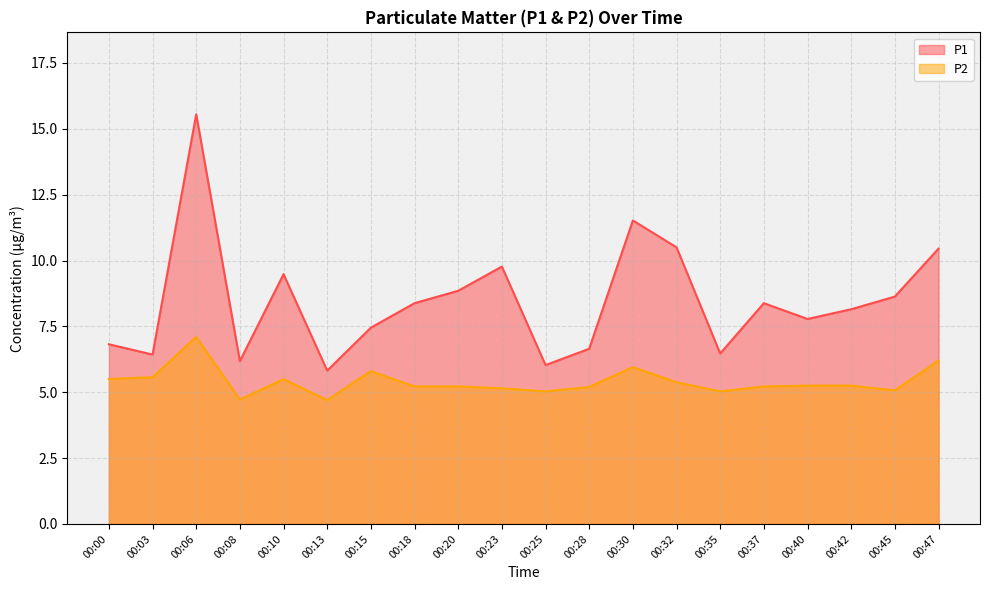

Which category has the lowest value across all series?

00:13